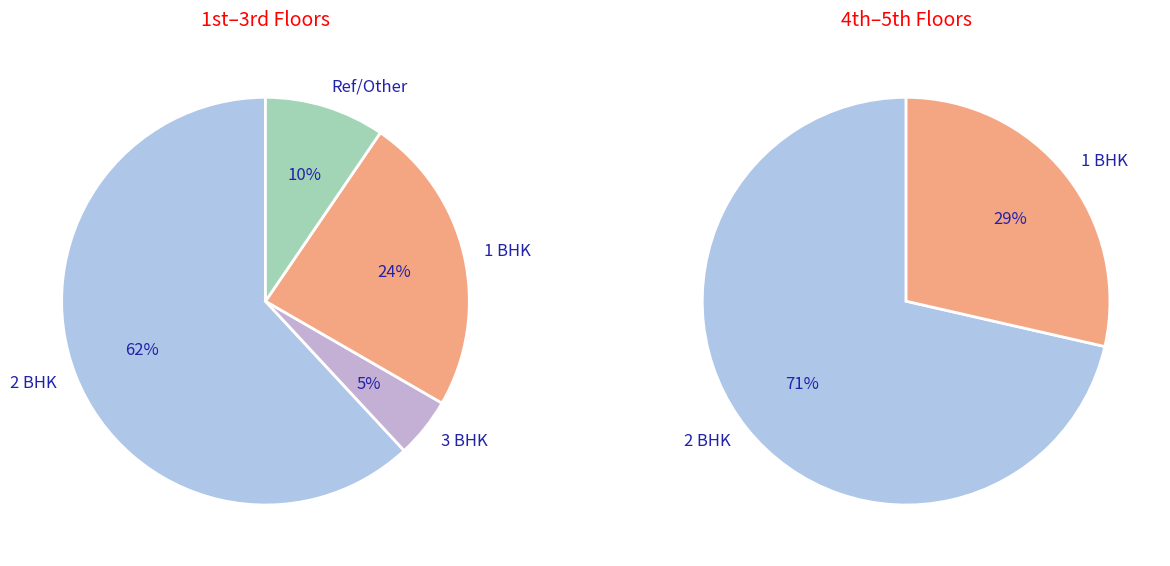

Which category has the biggest portion of the pie?

2 BHK